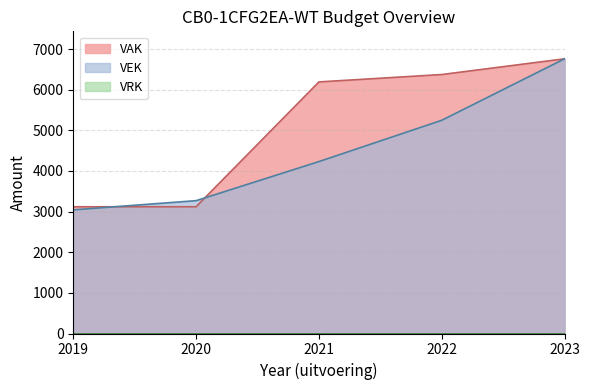

Between 2020 and 2022, which series saw the biggest shift?

VAK